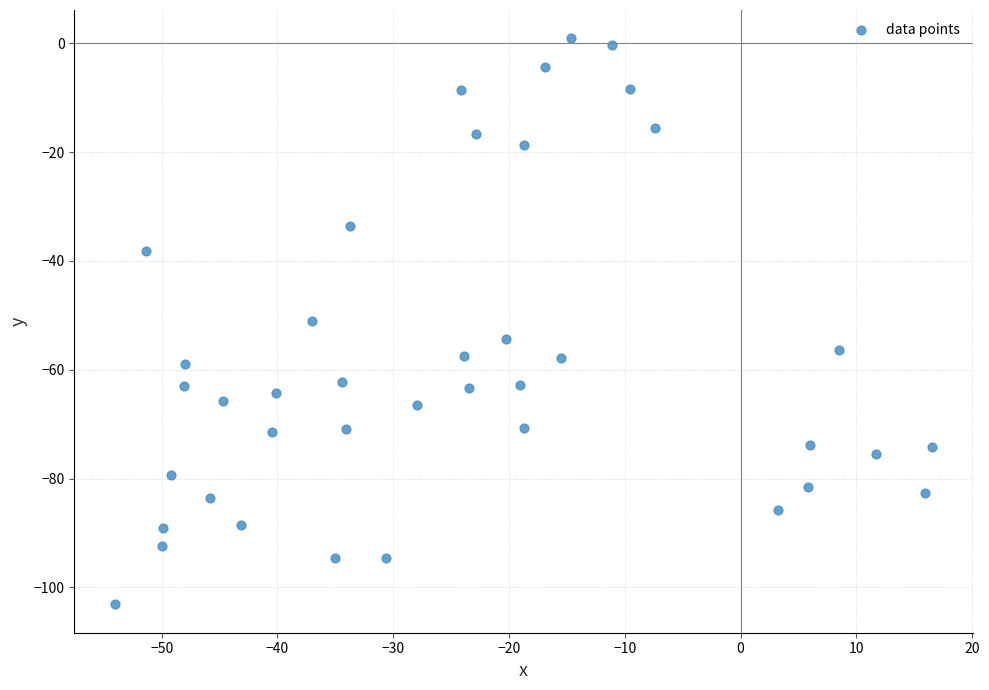

What is the range of Y values (max minus min)?

104.0